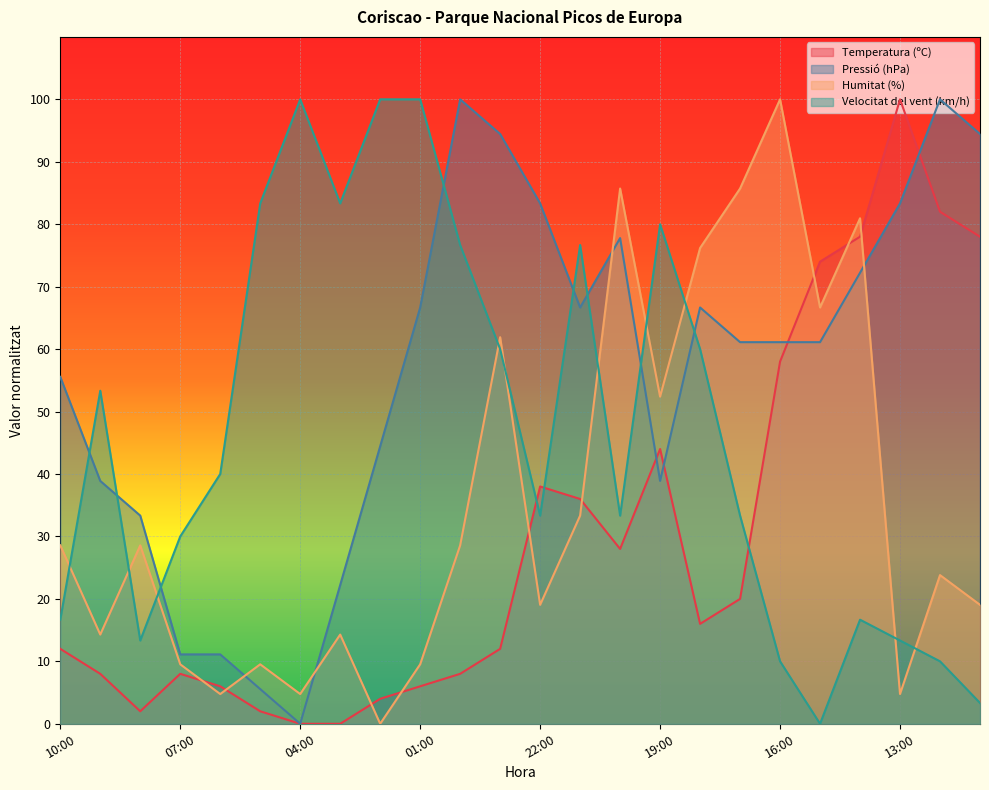

What is the spread (max minus min) of values at 08:00?

31.3